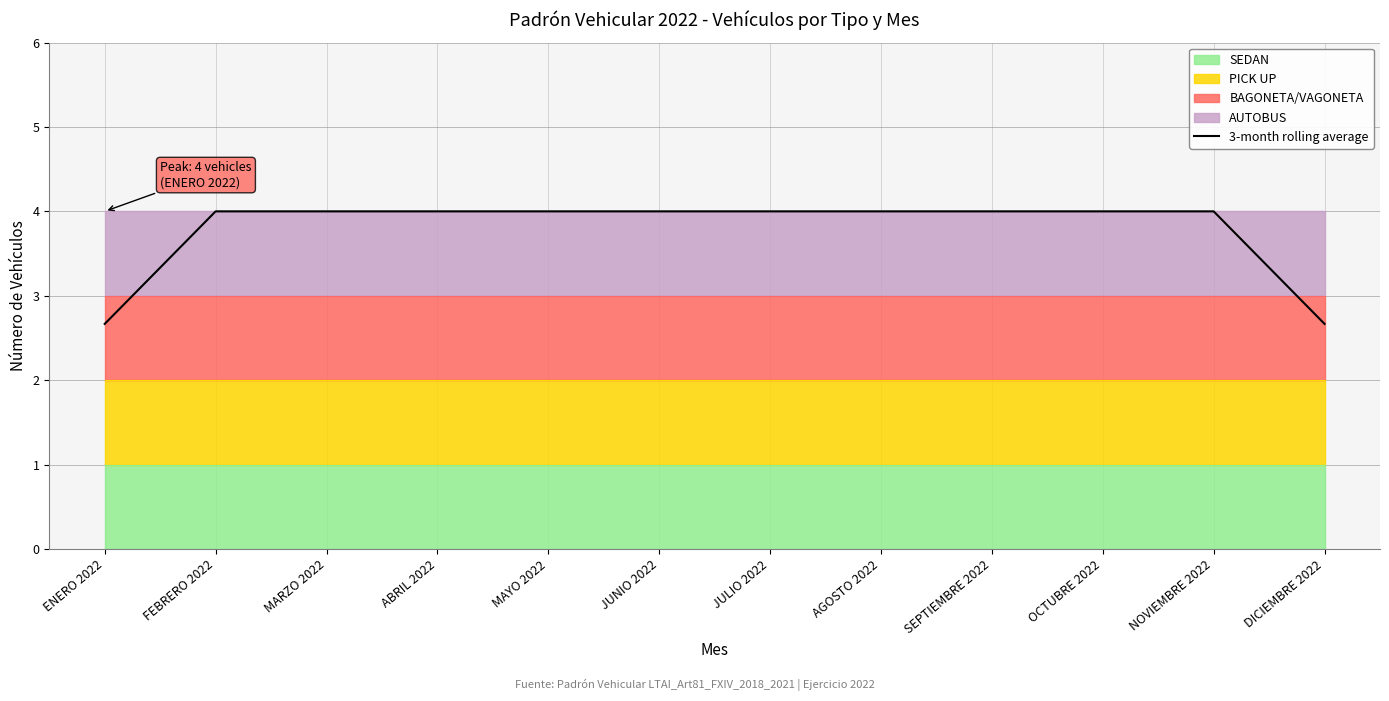

Reading left to right, transcribe all the data shown in this chart.

ENERO 2022=2.7	FEBRERO 2022=4.0	MARZO 2022=4.0	ABRIL 2022=4.0	MAYO 2022=4.0	JUNIO 2022=4.0	JULIO 2022=4.0	AGOSTO 2022=4.0	SEPTIEMBRE 2022=4.0	OCTUBRE 2022=4.0	NOVIEMBRE 2022=4.0	DICIEMBRE 2022=2.7